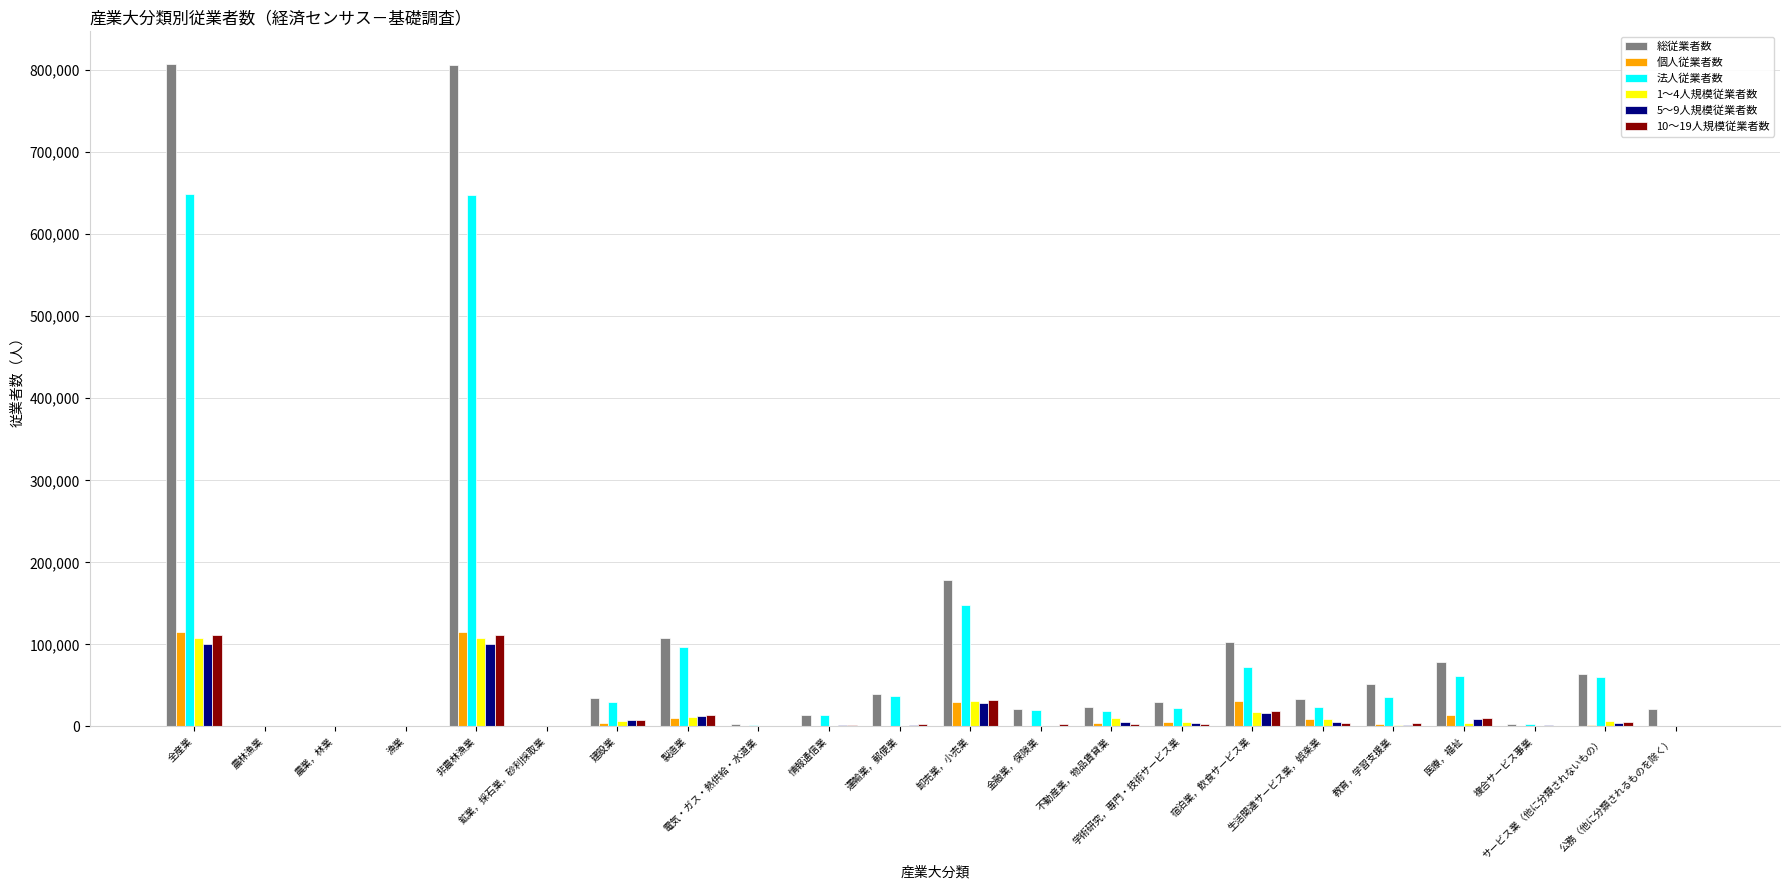

Which series has the widest spread of values?

総従業者数